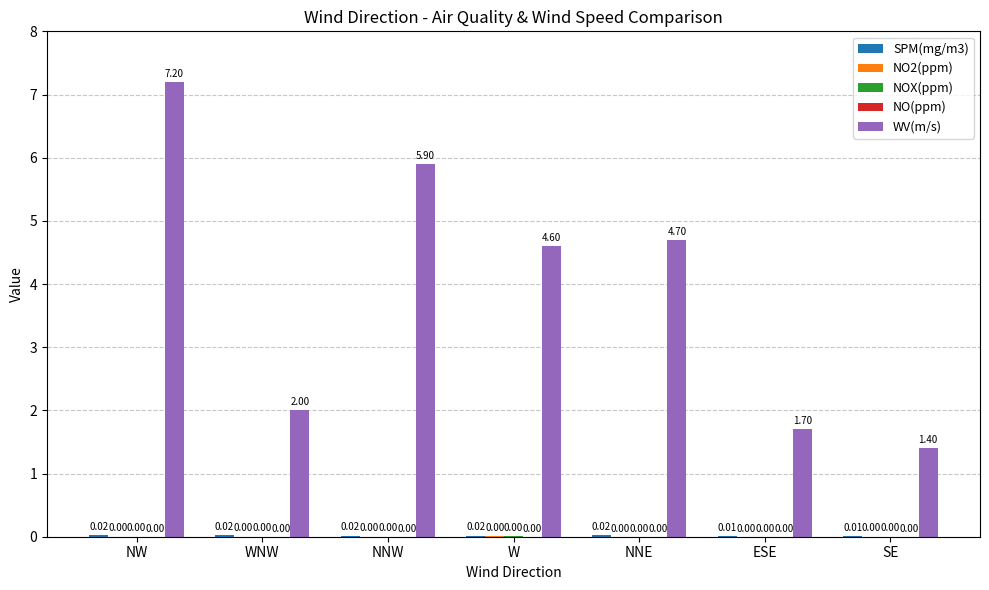

Which label corresponds to the largest value in the chart?

NW